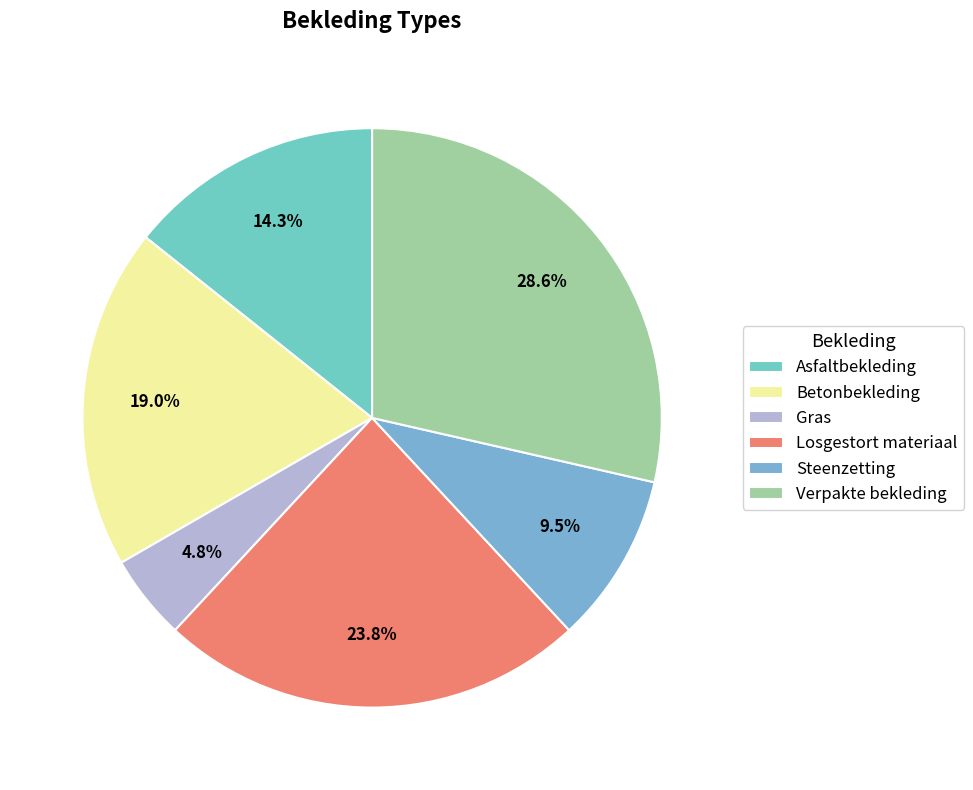

Which category has the biggest portion of the pie?

Verpakte bekleding